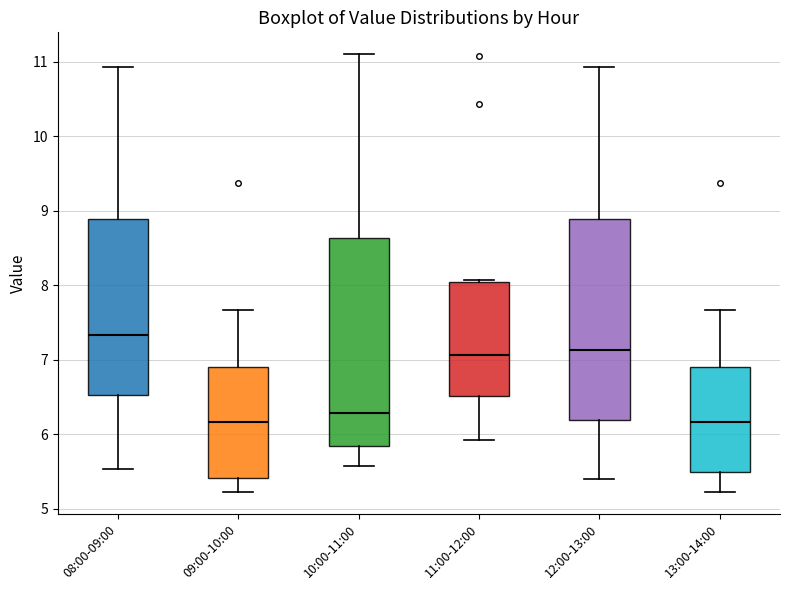

Reading left to right, transcribe this box plot: for each box, give where its median line is, the range the box spans, and where its two whiskers end, as read against the y-axis. The values are not printed on the chart, so give them approximately, as read against the axis.

08:00-09:00: median 7.3, box 6.5 to 8.9, whiskers 5.5 to 10.9
09:00-10:00: median 6.2, box 5.4 to 6.9, whiskers 5.2 to 7.7
10:00-11:00: median 6.3, box 5.8 to 8.6, whiskers 5.6 to 11.1
11:00-12:00: median 7.1, box 6.5 to 8.0, whiskers 5.9 to 8.1
12:00-13:00: median 7.1, box 6.2 to 8.9, whiskers 5.4 to 10.9
13:00-14:00: median 6.2, box 5.5 to 6.9, whiskers 5.2 to 7.7